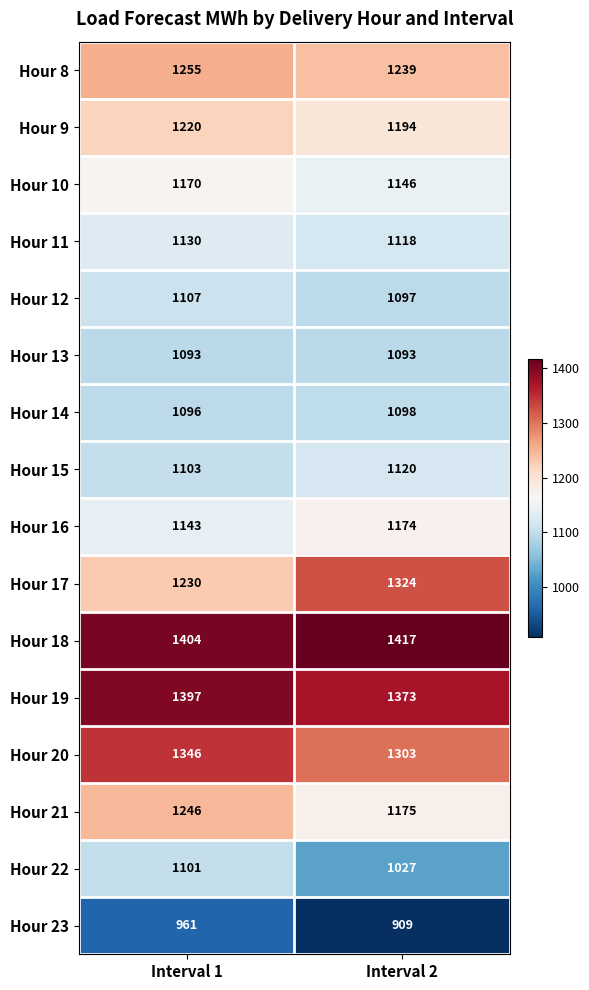

The value of Hour 13 at Interval 2 is 1093. True or false?

True